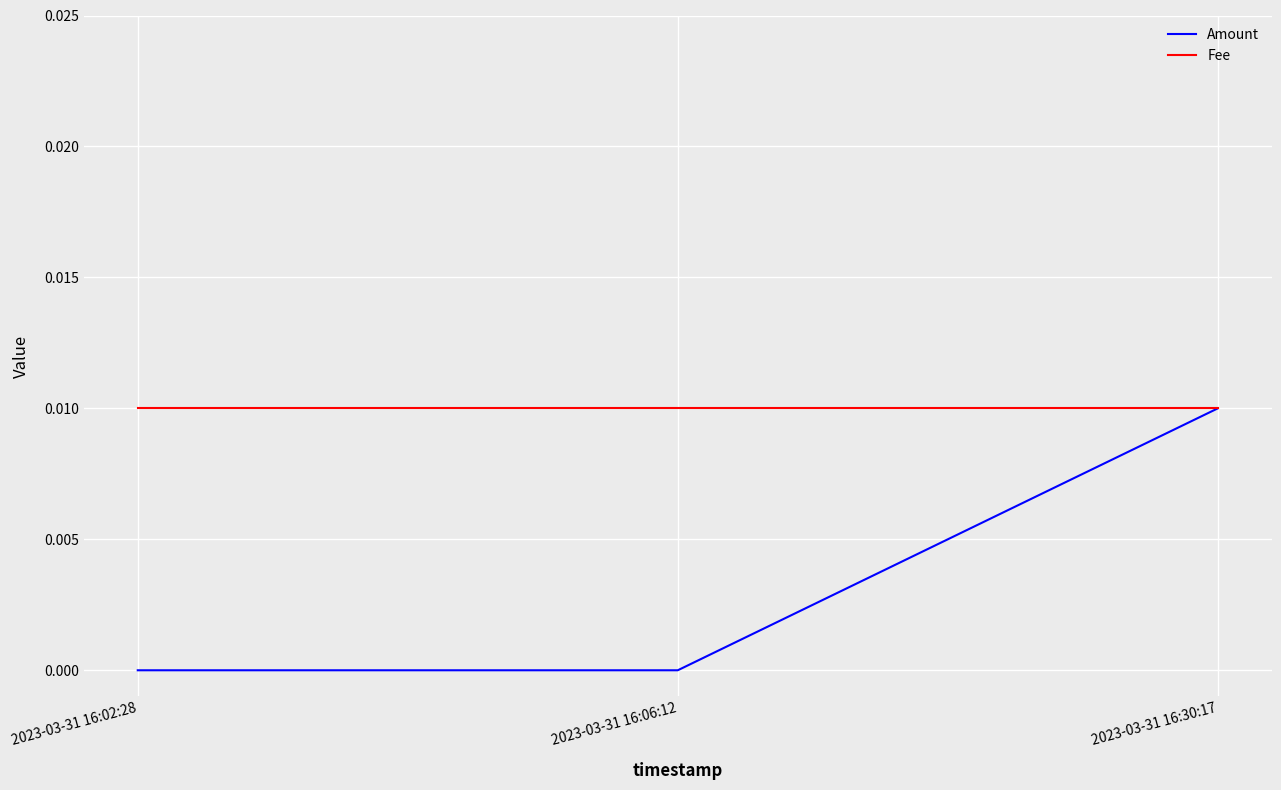

True or false: Fee has a value of 0.0 at 2023-03-31 16:06:12.

True